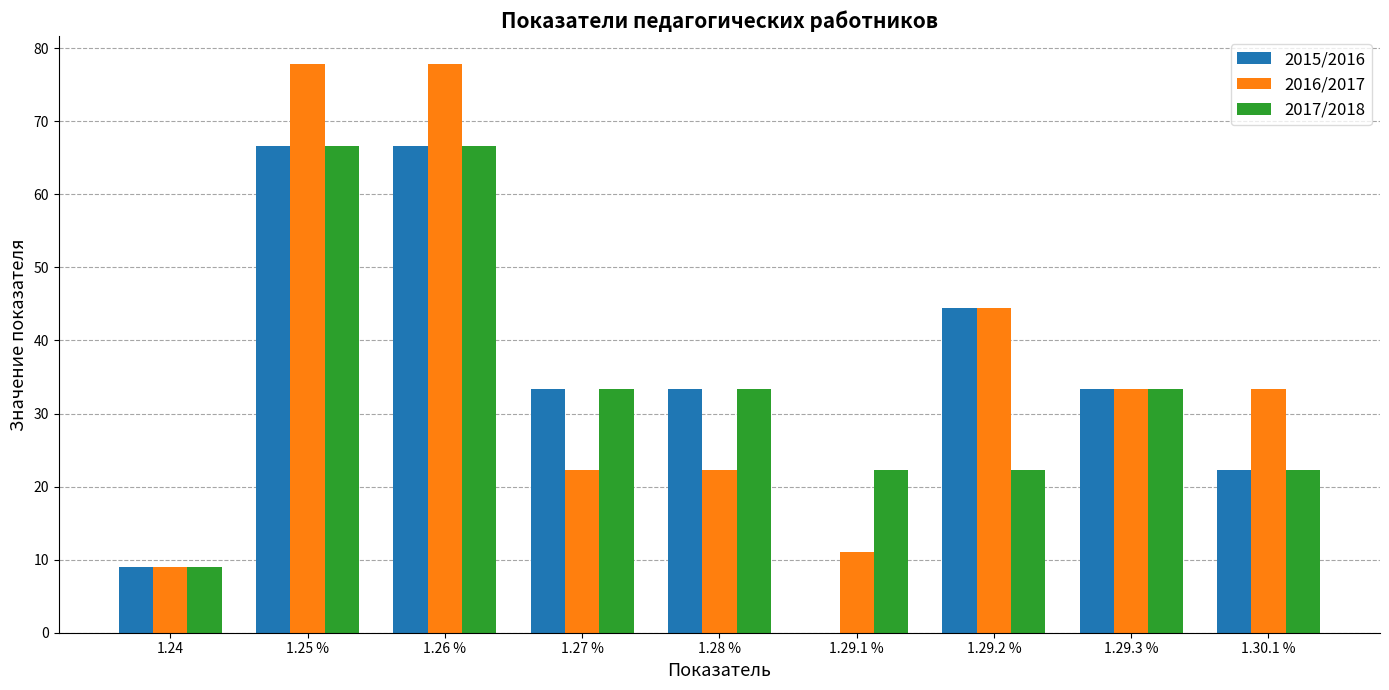

What is the highest value of the 2016/2017 series?

77.8